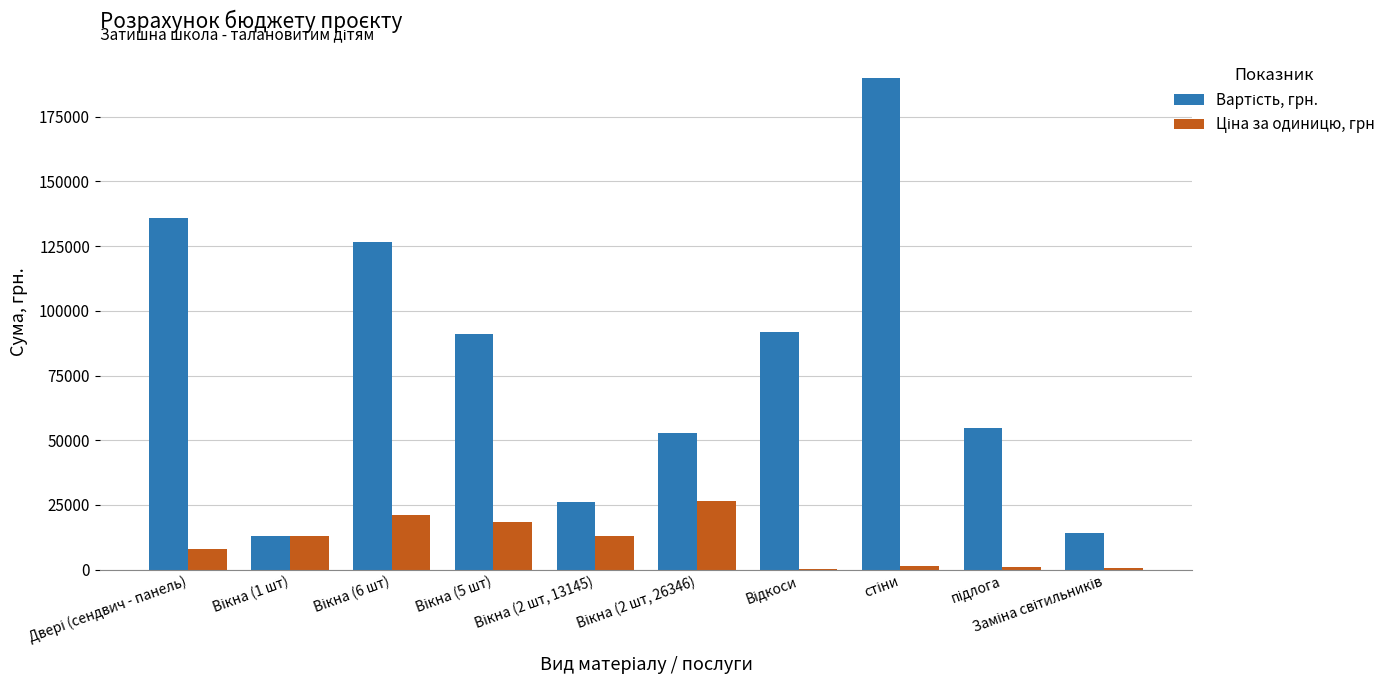

Does the chart contain stacked bars?

No